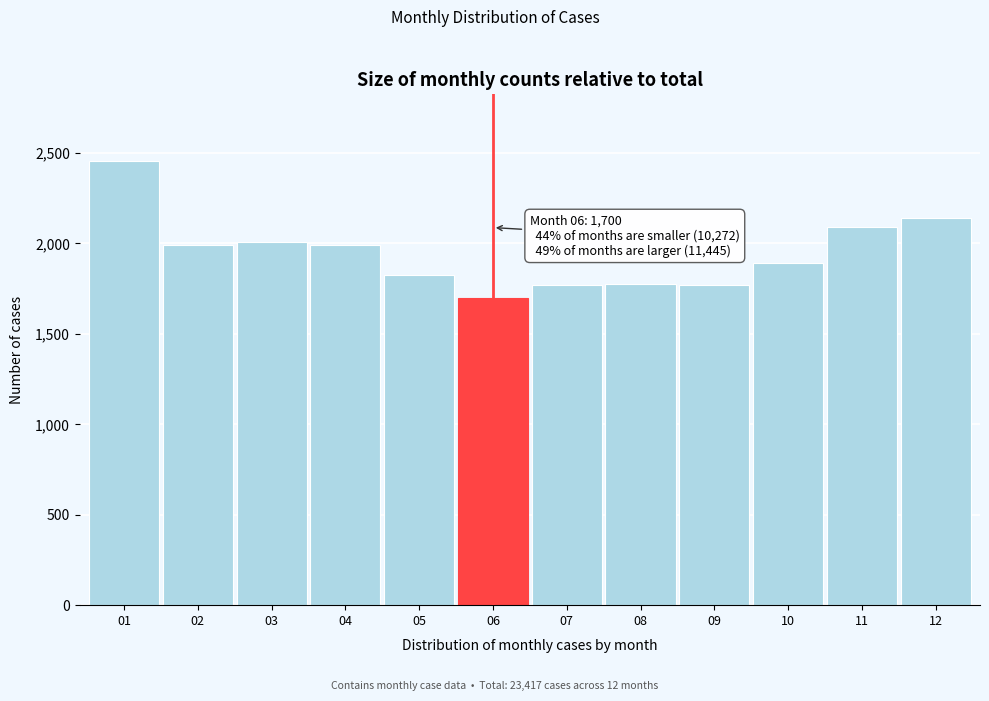

What is the value of the 12th bar from the left?

2141